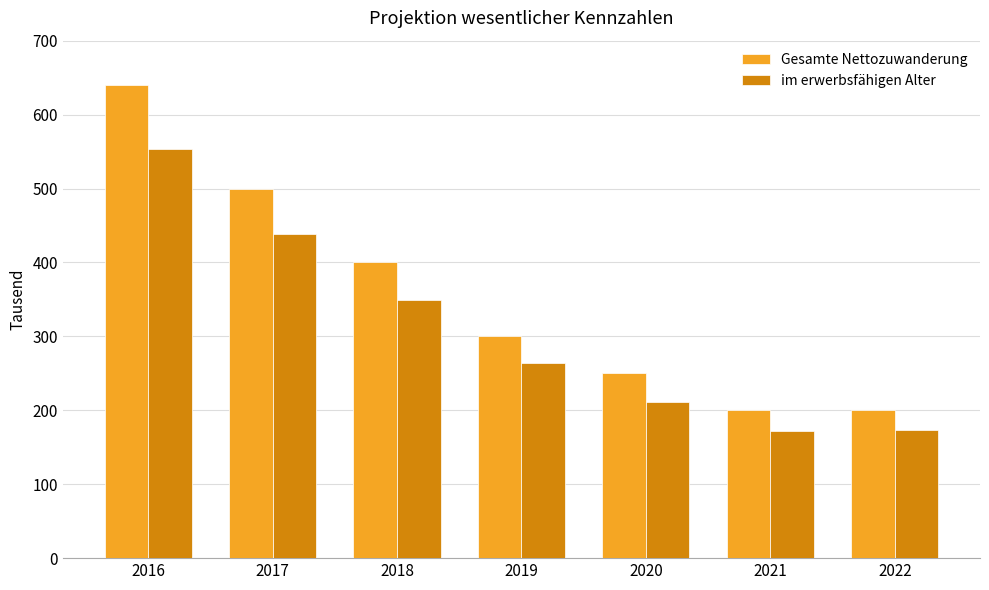

List the series in order of their peak value, highest first.

Gesamte Nettozuwanderung, im erwerbsfähigen Alter